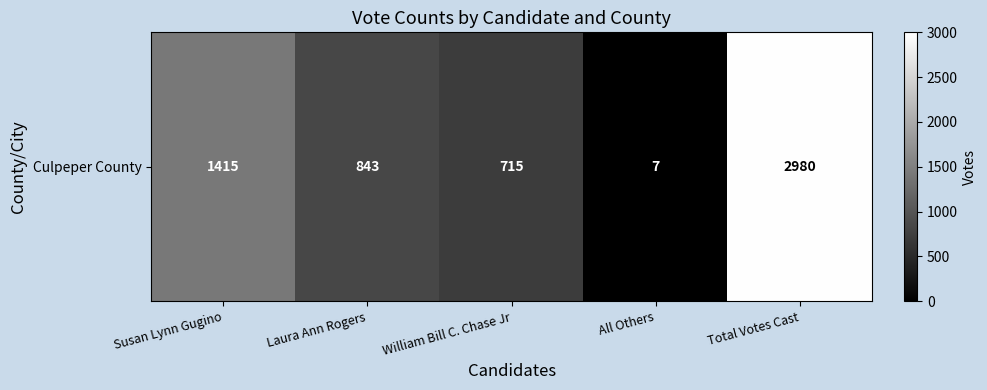

At which label is the value closest to 1493?

Susan Lynn Gugino